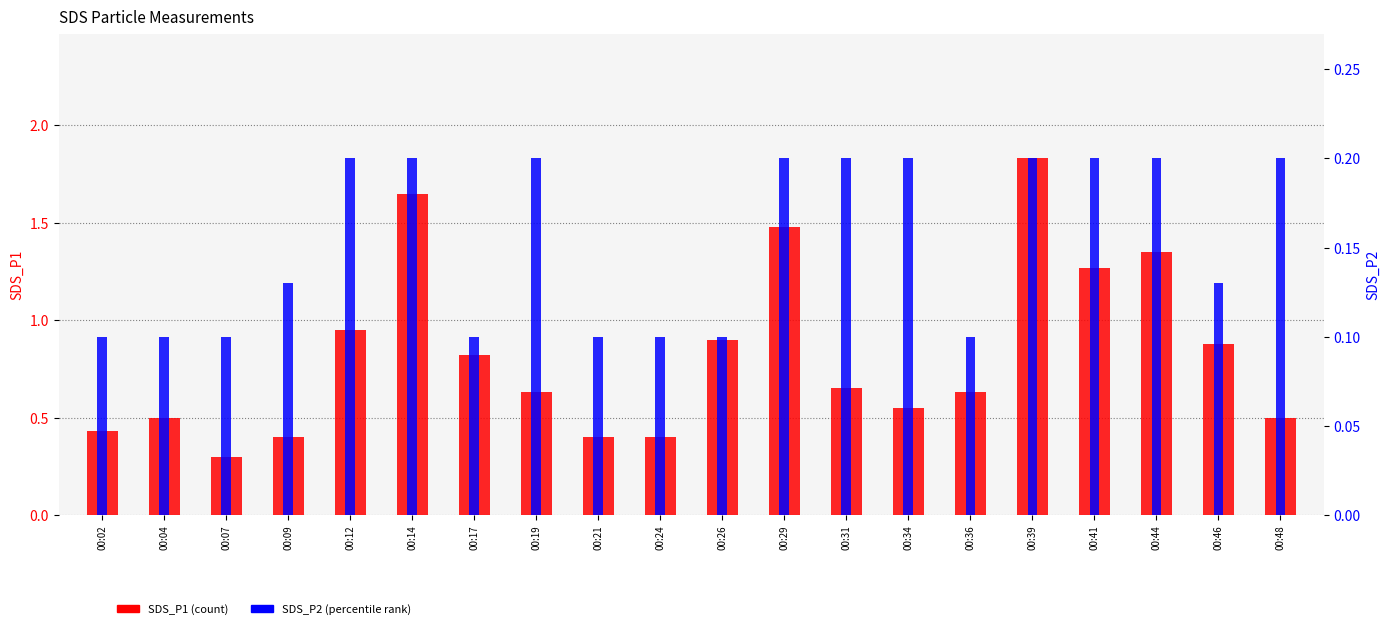

What is the value of the SDS_P2 bar at the 7th from the left?

0.1